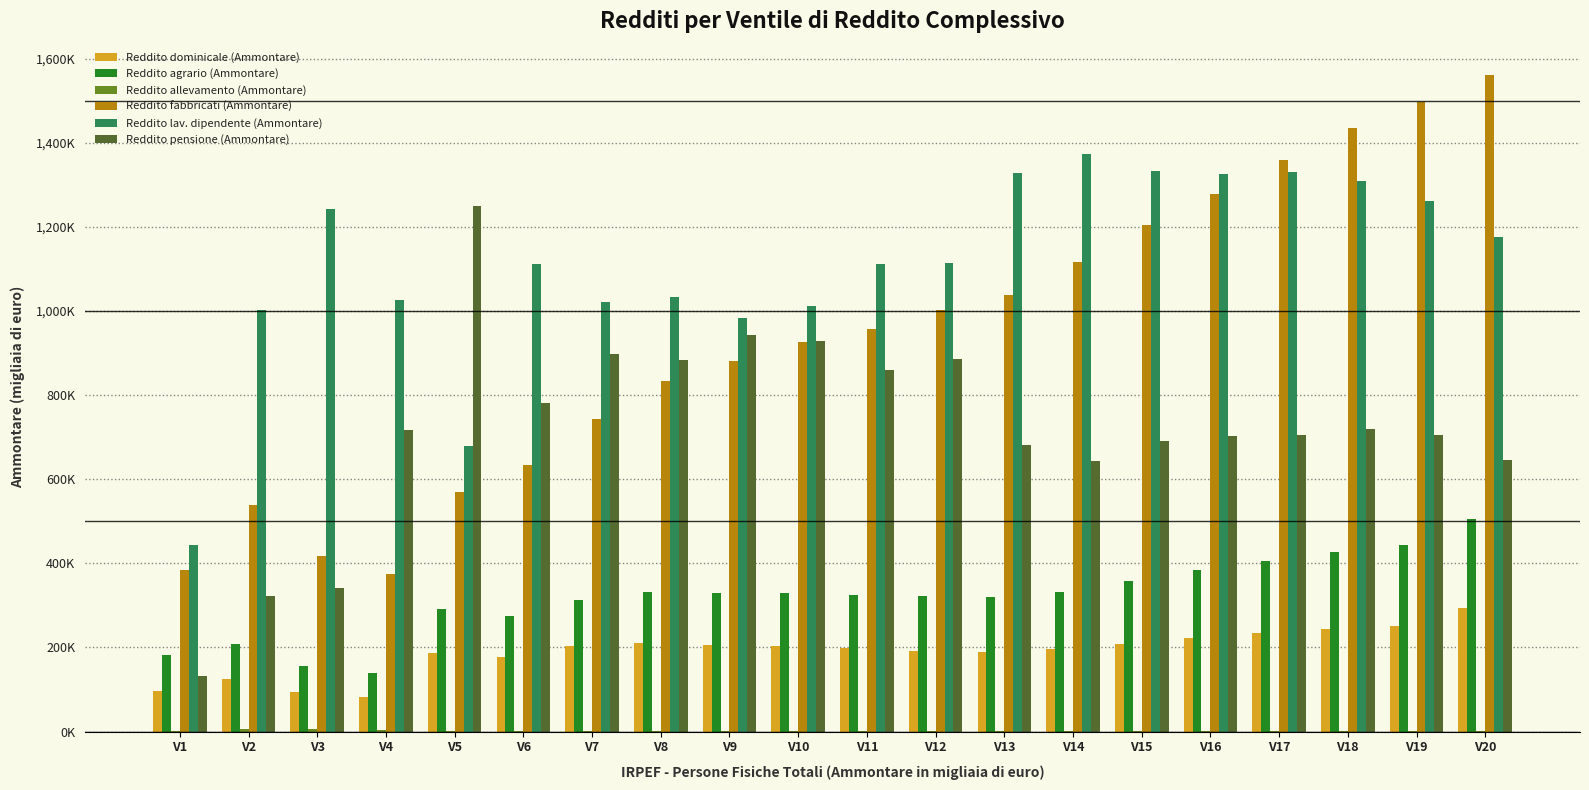

Are the bars horizontal?

No